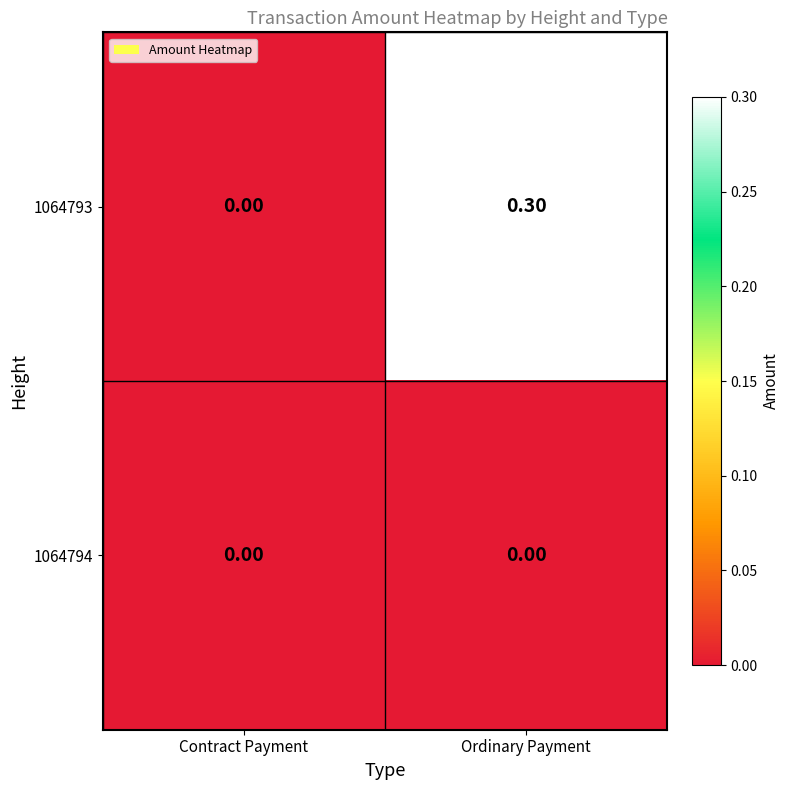

Which series has the largest range (max minus min)?

1064793